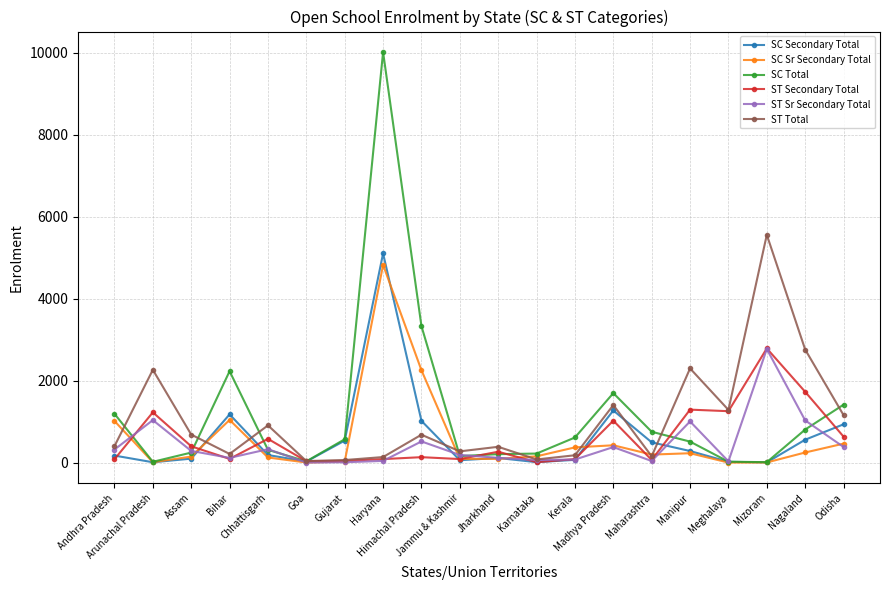

What is the highest value of the SC Secondary Total series?

5106